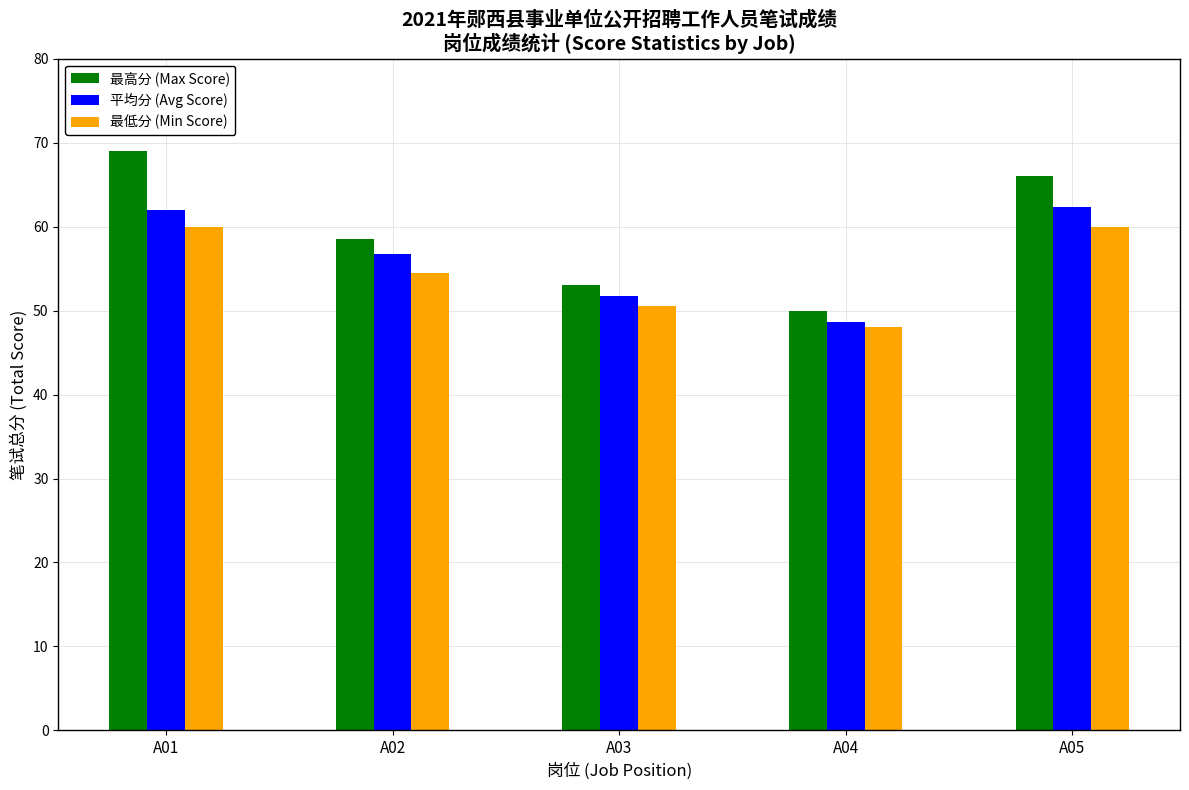

True or false: 最高分 (Max Score) has a value of 58.5 at A02.

True